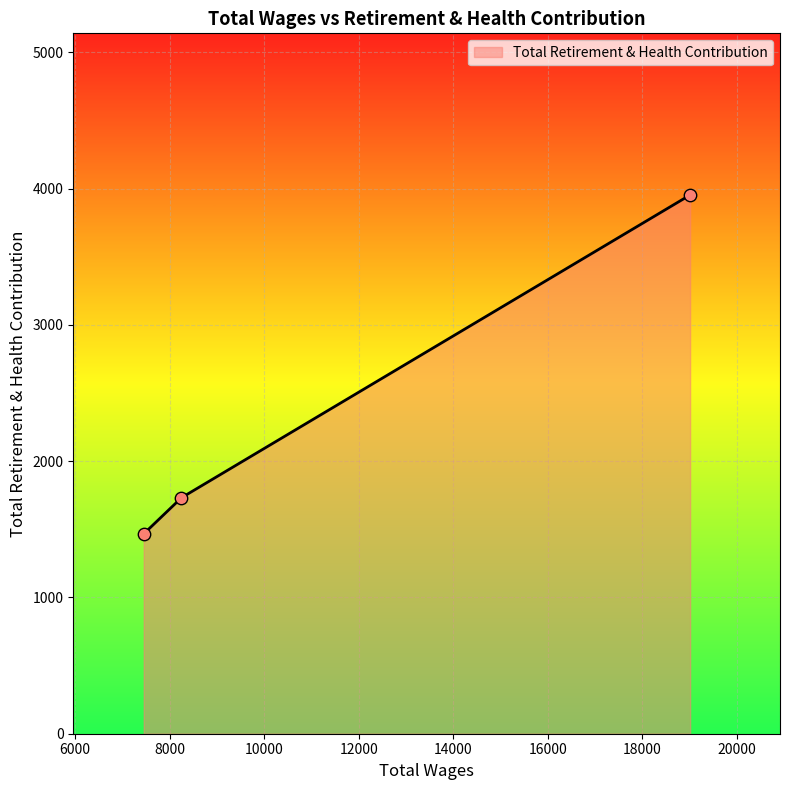

What is the greatest value displayed?

3954